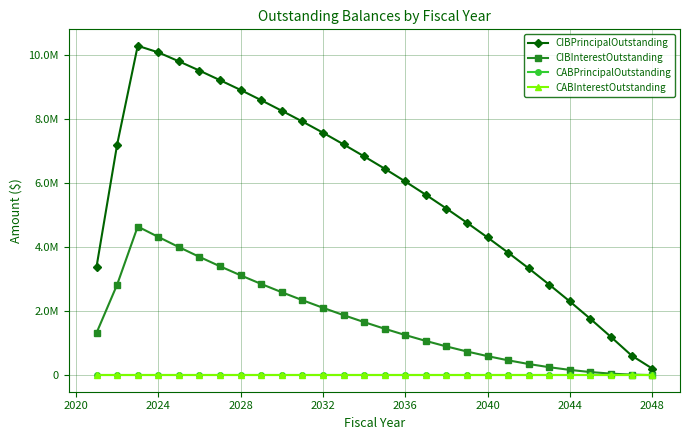

Is this an area chart (filled region under the line)?

No